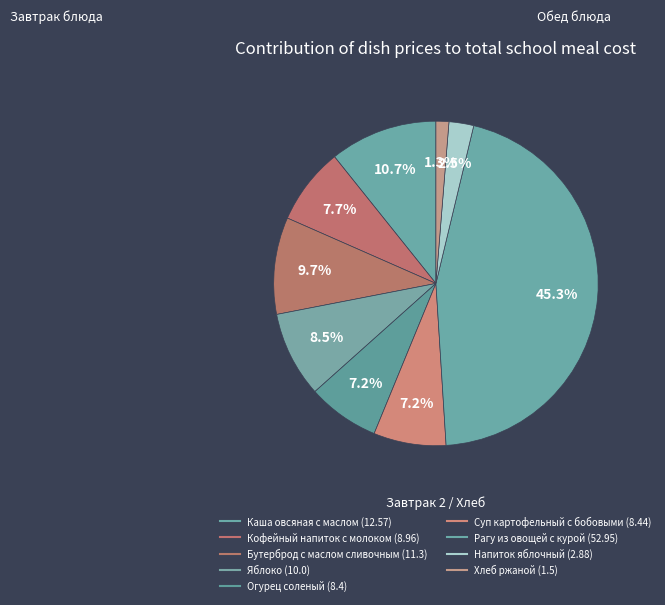

Is there any slice that represents more than half of the pie?

No